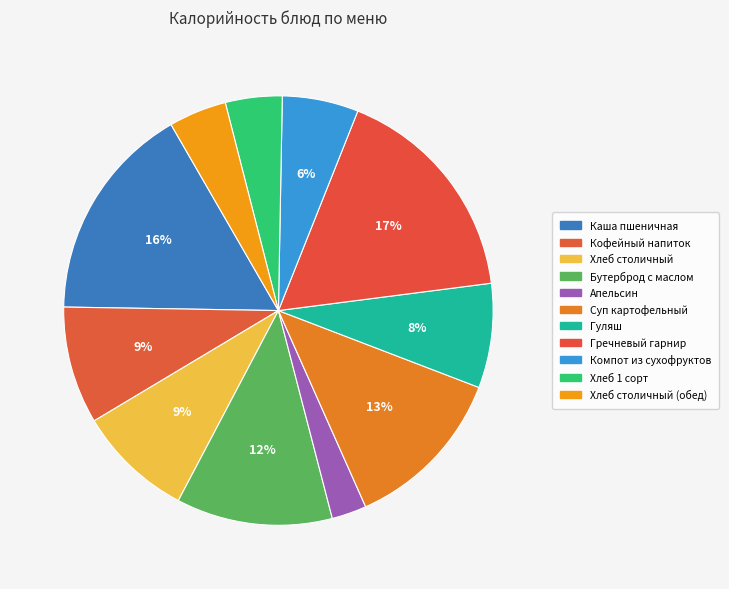

Is there any slice that represents more than half of the pie?

No